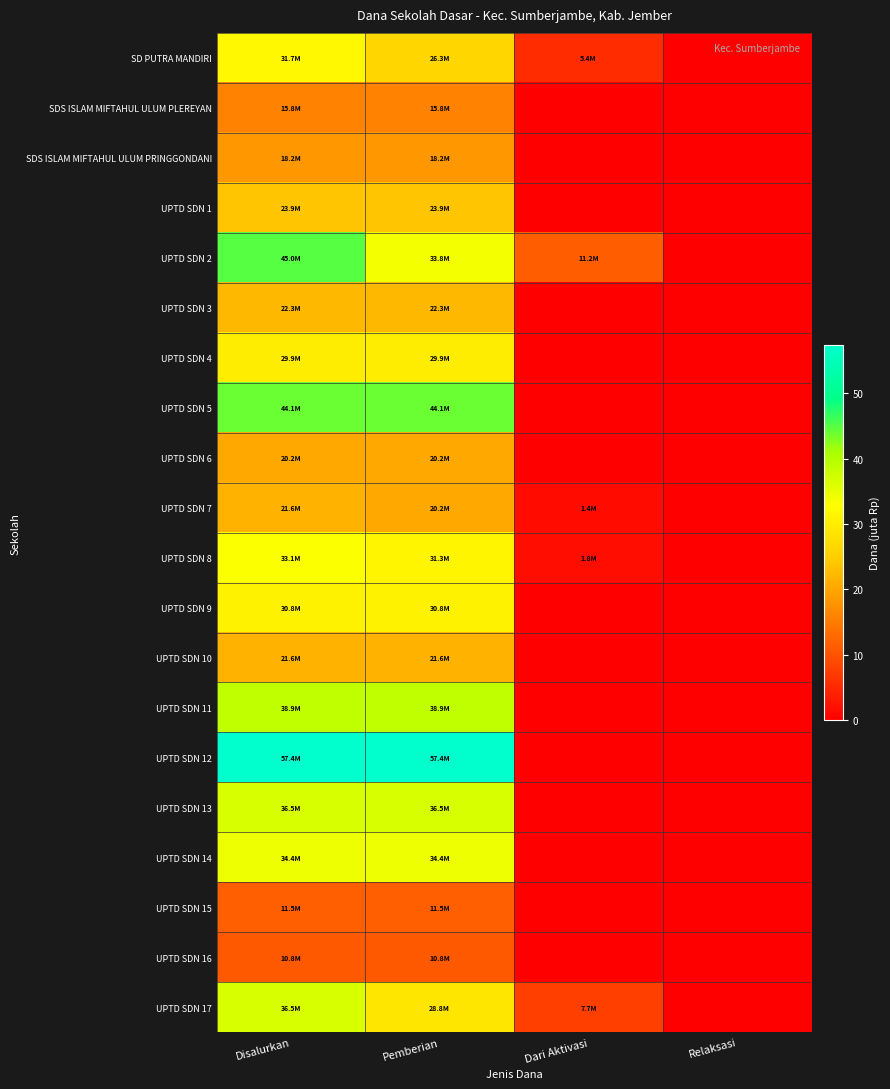

What is the total value across all series at Pemberian?

556.6